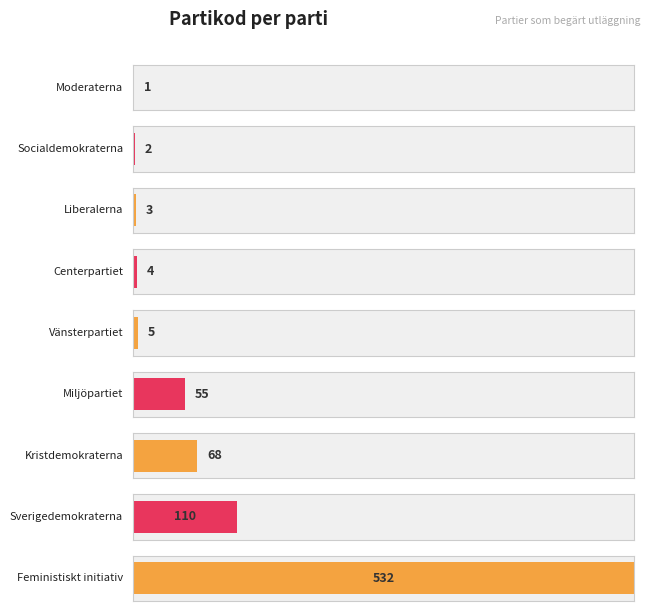

How many categories are shown in the chart?

9